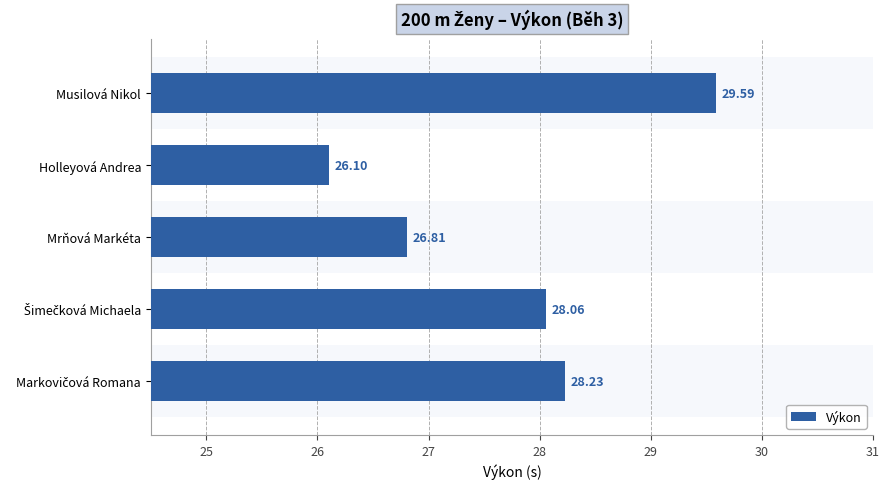

At which category does the chart reach its peak across all series?

Musilová Nikol